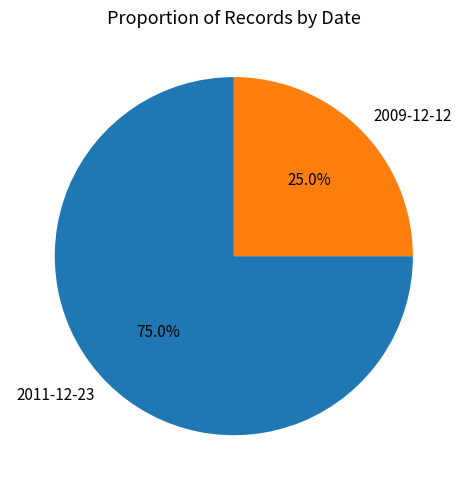

How many segments does this pie chart have?

2